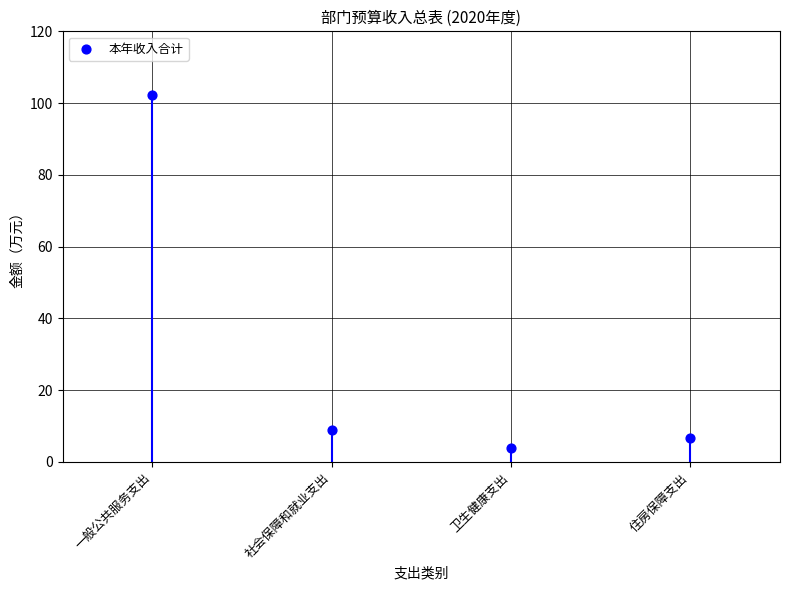

What Y value in the scatter plot is closest to 53?

8.8